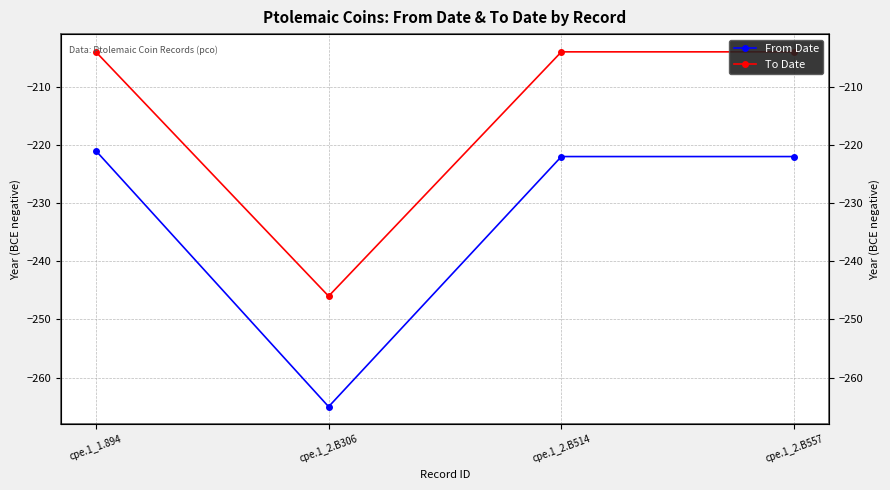

Is it true that To Date equals -311 at cpe.1_2.B514?

False